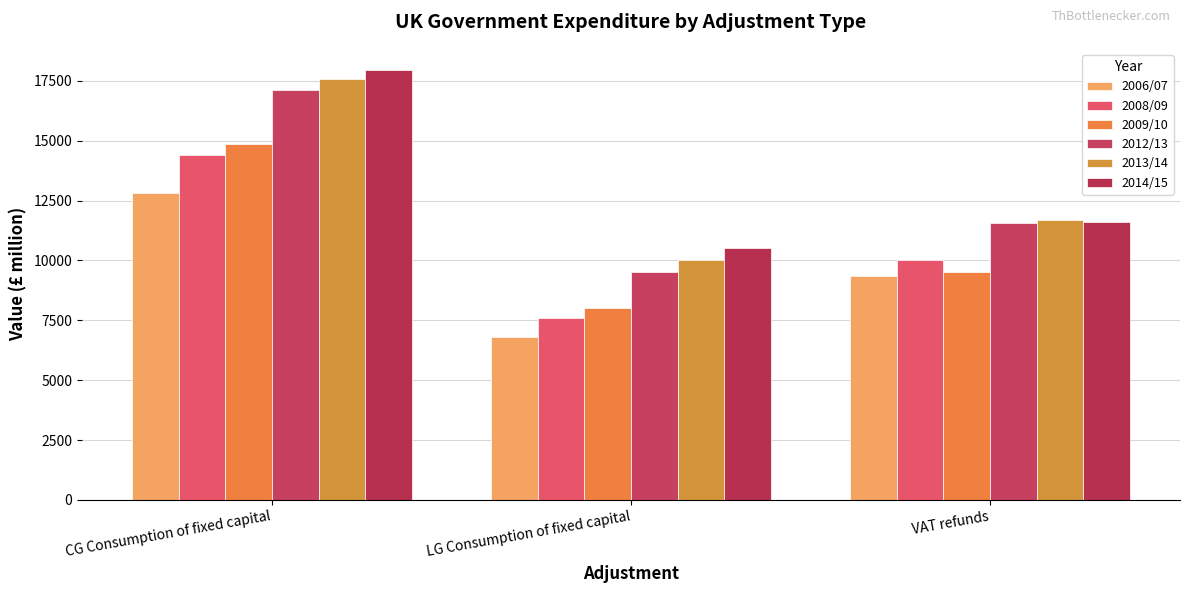

The value of 2008/09 at LG Consumption of fixed capital is 5274. True or false?

False